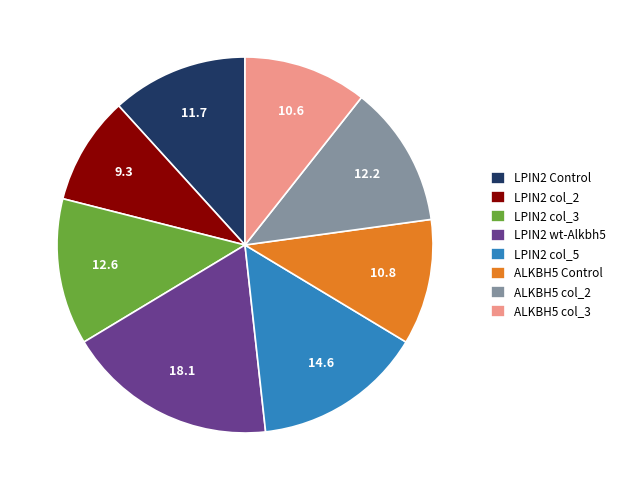

Which category has the biggest portion of the pie?

LPIN2 wt-Alkbh5